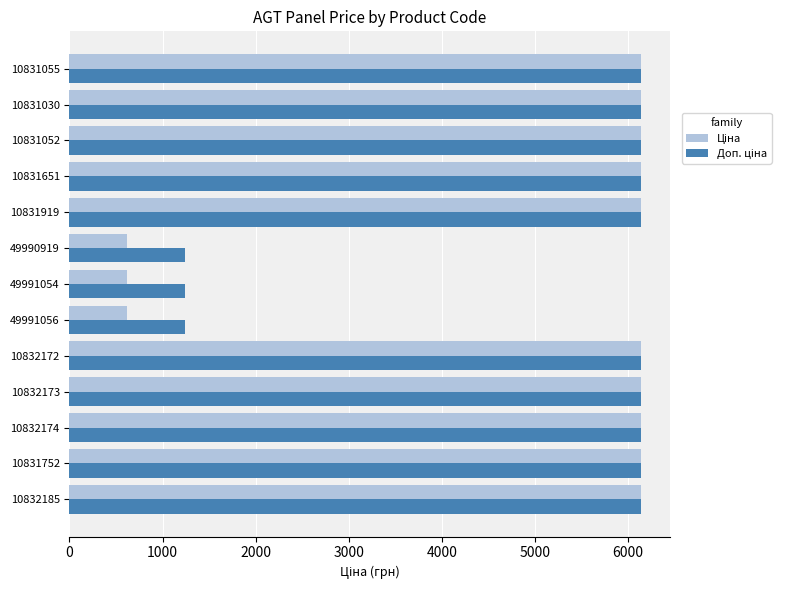

At how many categories does at least one series exceed 1959?

10